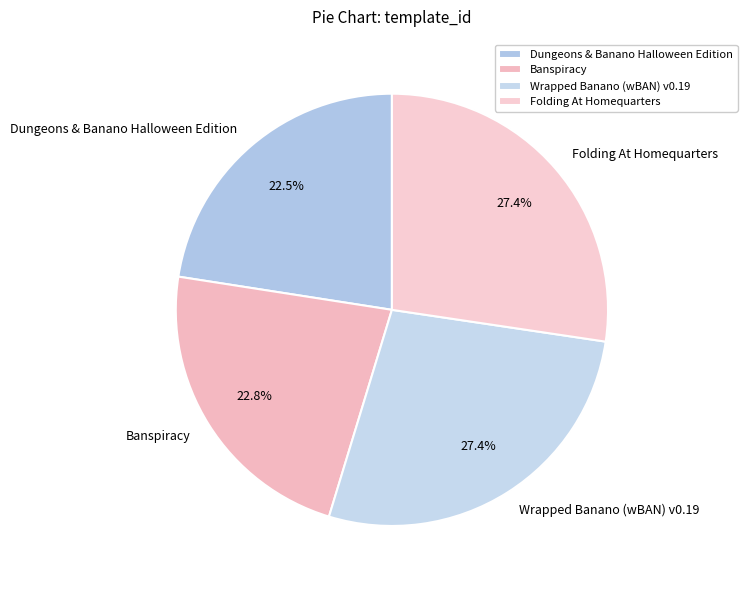

Is it true that Dungeons & Banano Halloween Edition is 37% of the pie?

False